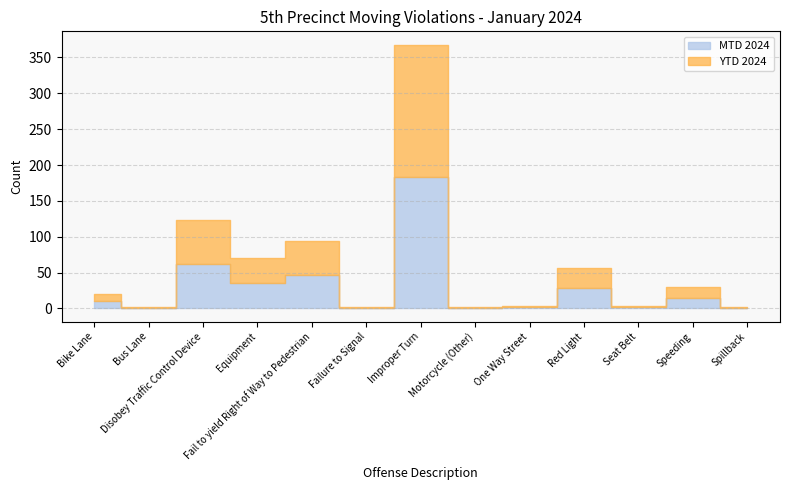

What is the total value across all series at One Way Street?

4